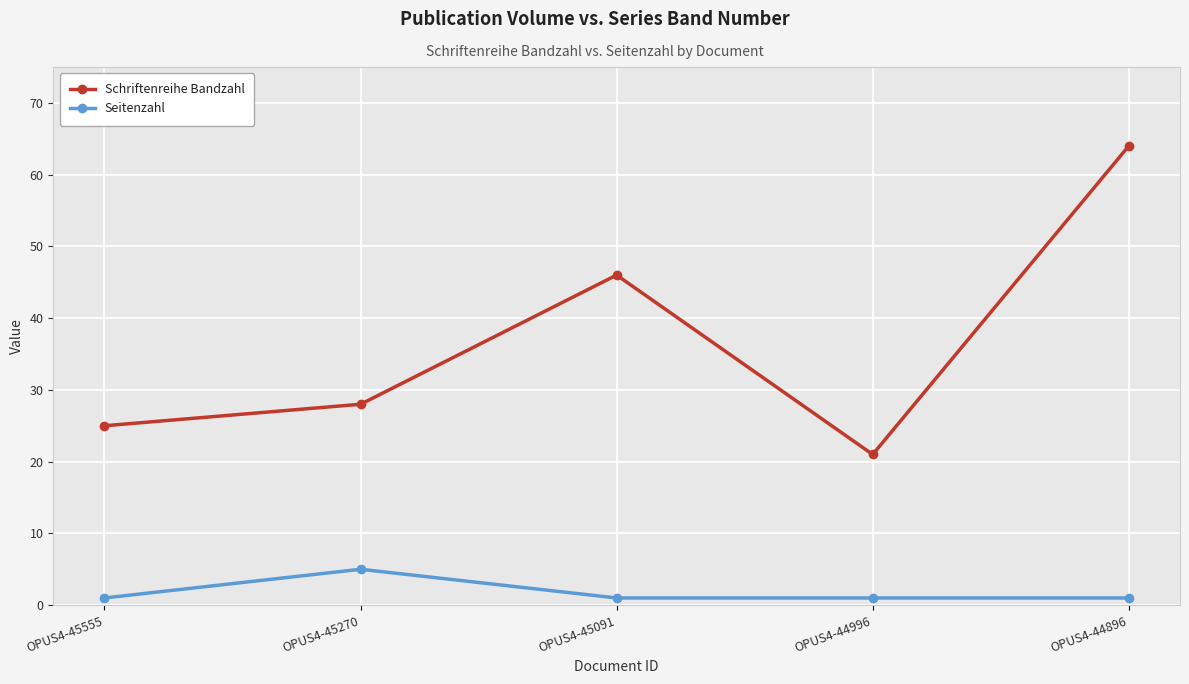

Between OPUS4-45555 and OPUS4-45091, which series saw the biggest shift?

Schriftenreihe Bandzahl